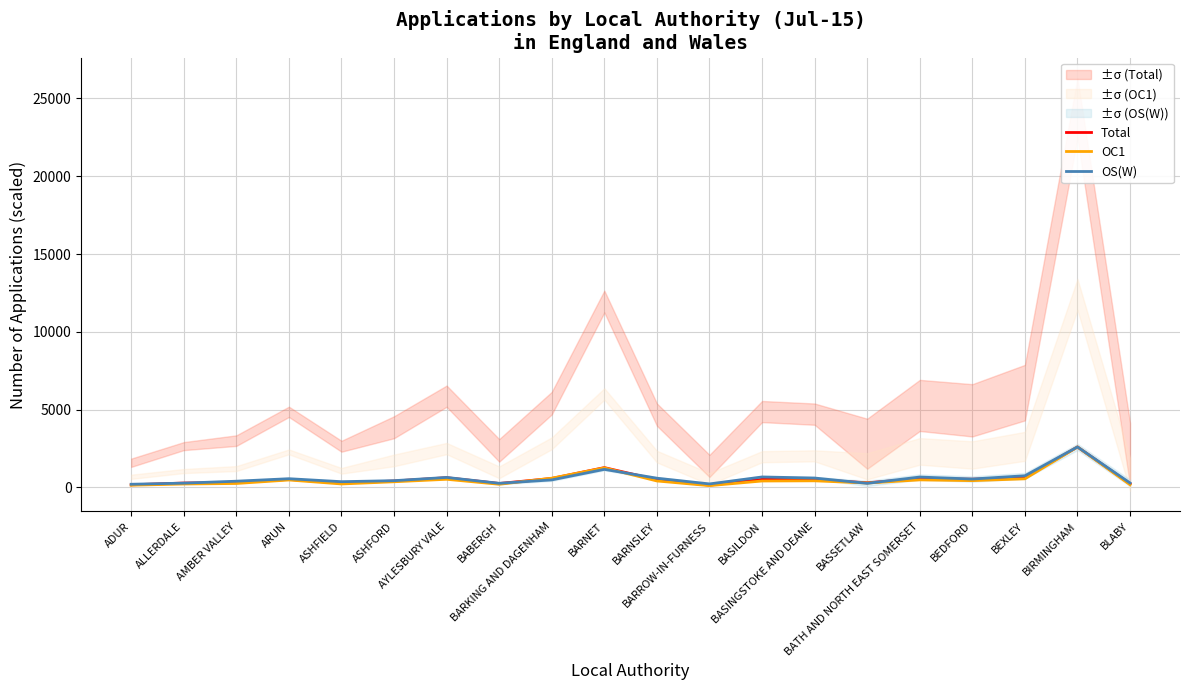

Rank the series by their maximum value, from highest to lowest.

Total, OC1, OS(W)